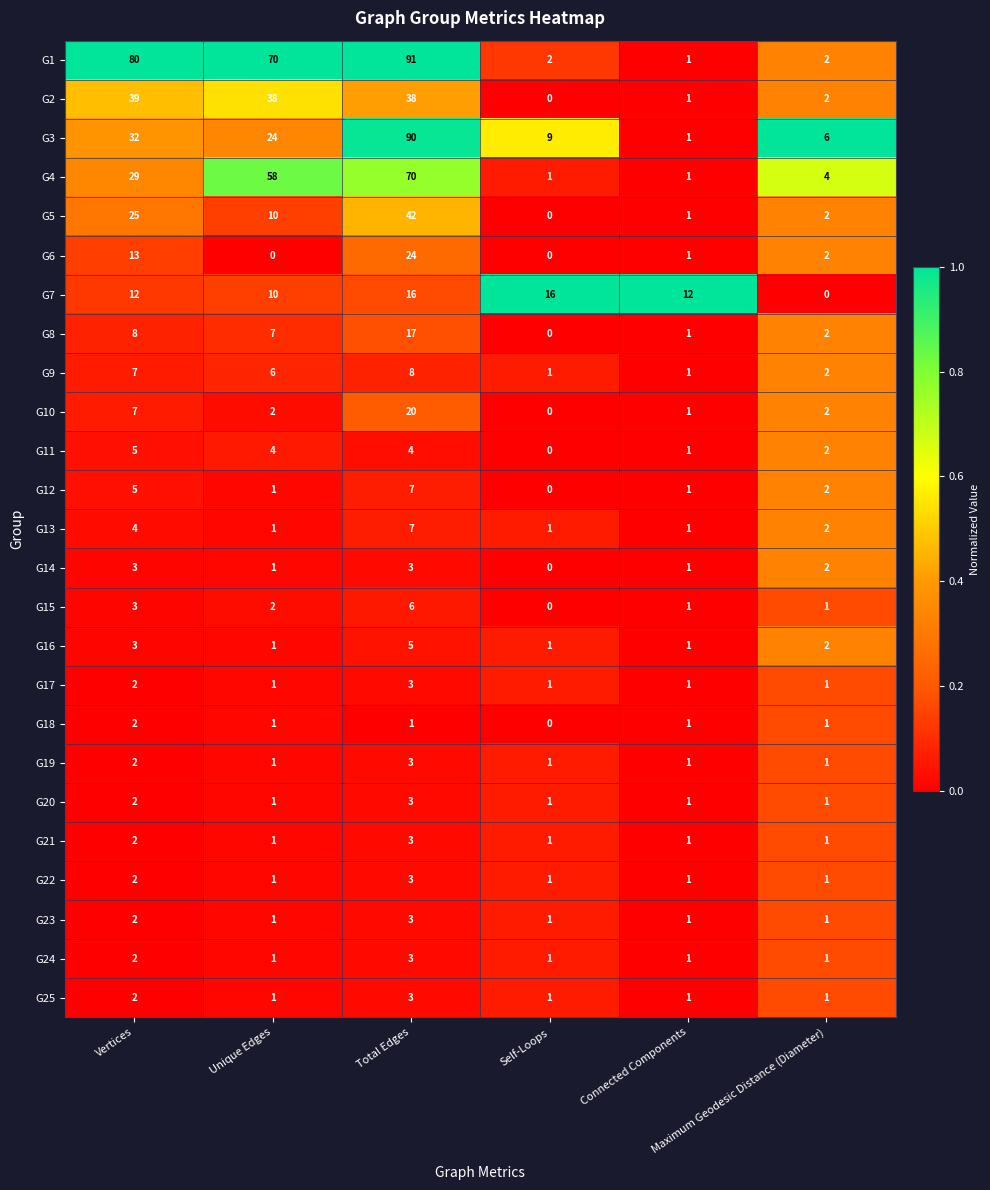

How many G7 values are between 10 and 16?

5